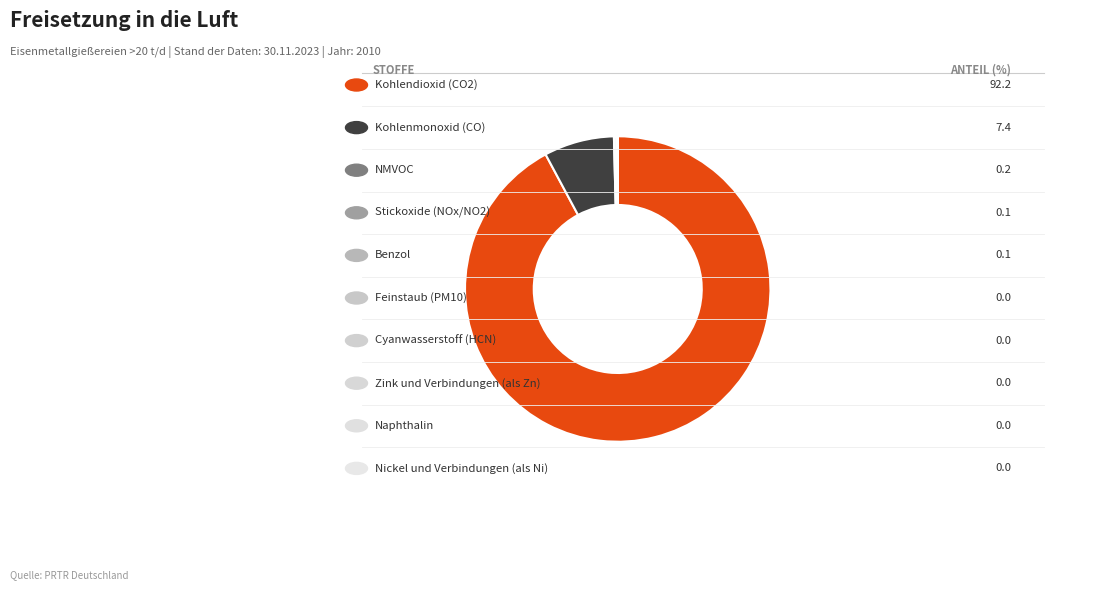

Which category has the biggest portion of the pie?

Kohlendioxid (CO2)